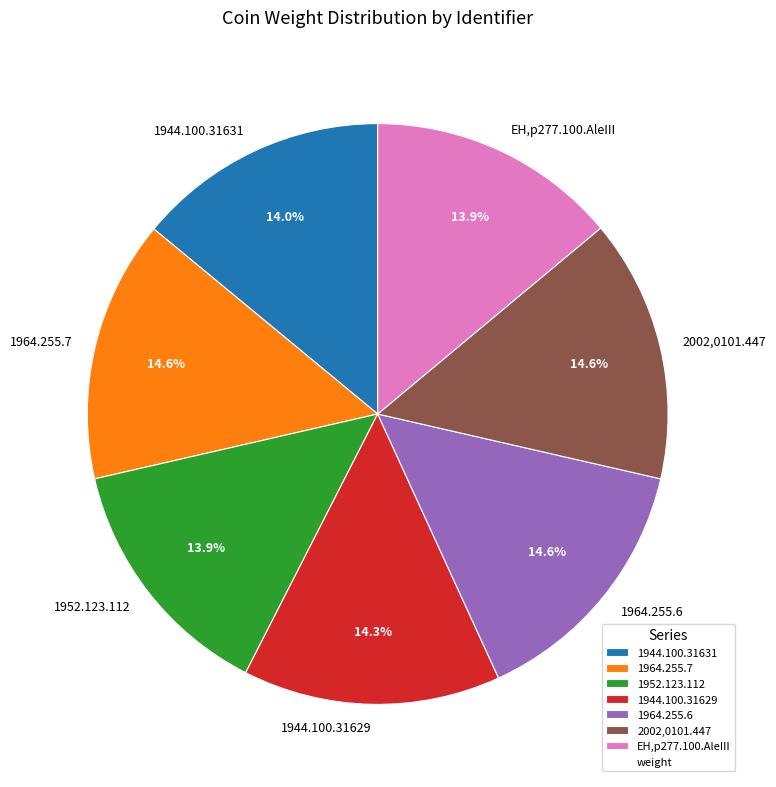

What percentage is NOT represented by 1964.255.7?

85.4%